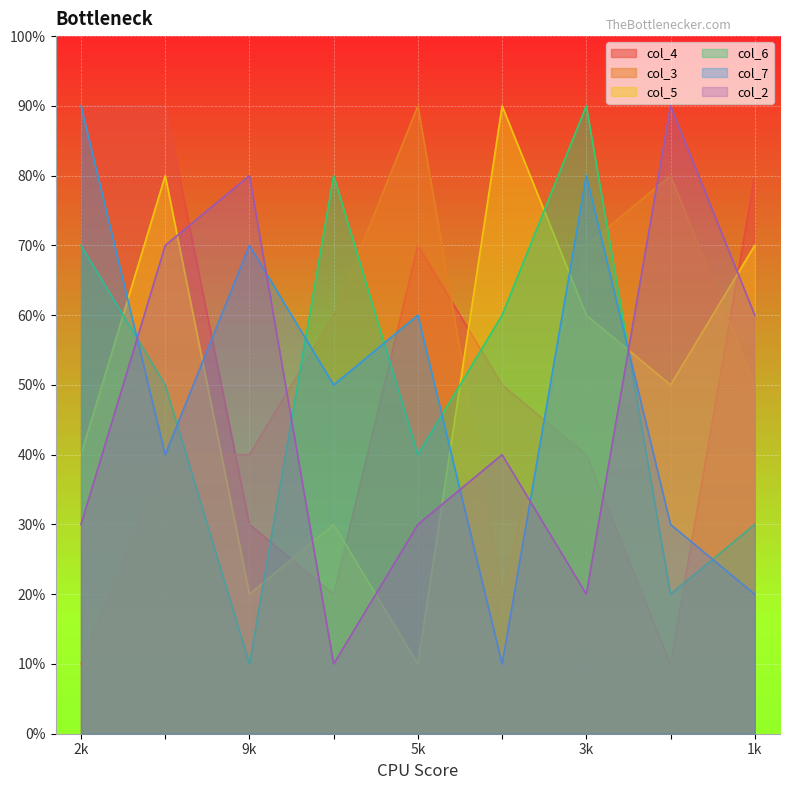

True or false: col_7 has a value of 1 at 1k.

False